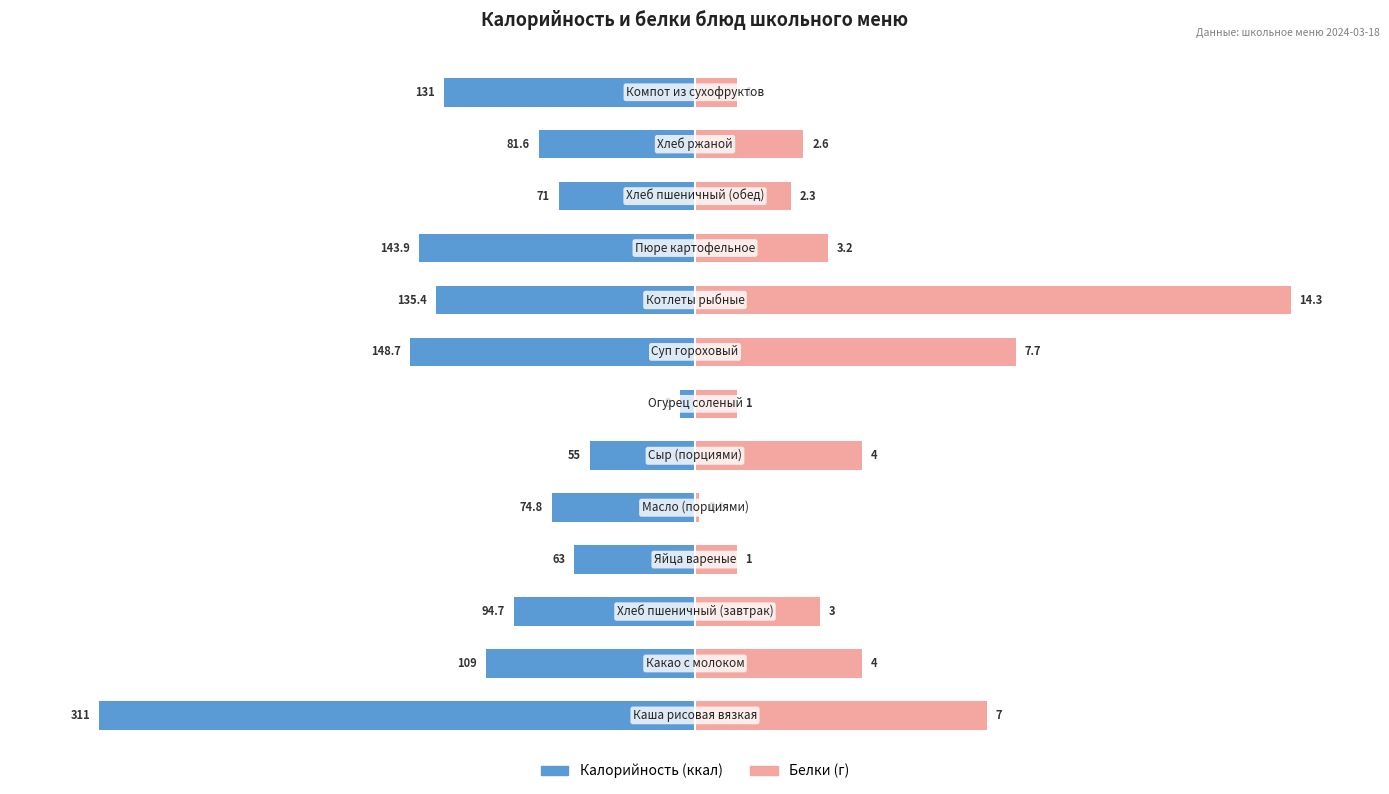

The Белки series shows 8.1 at 9. True or false?

False